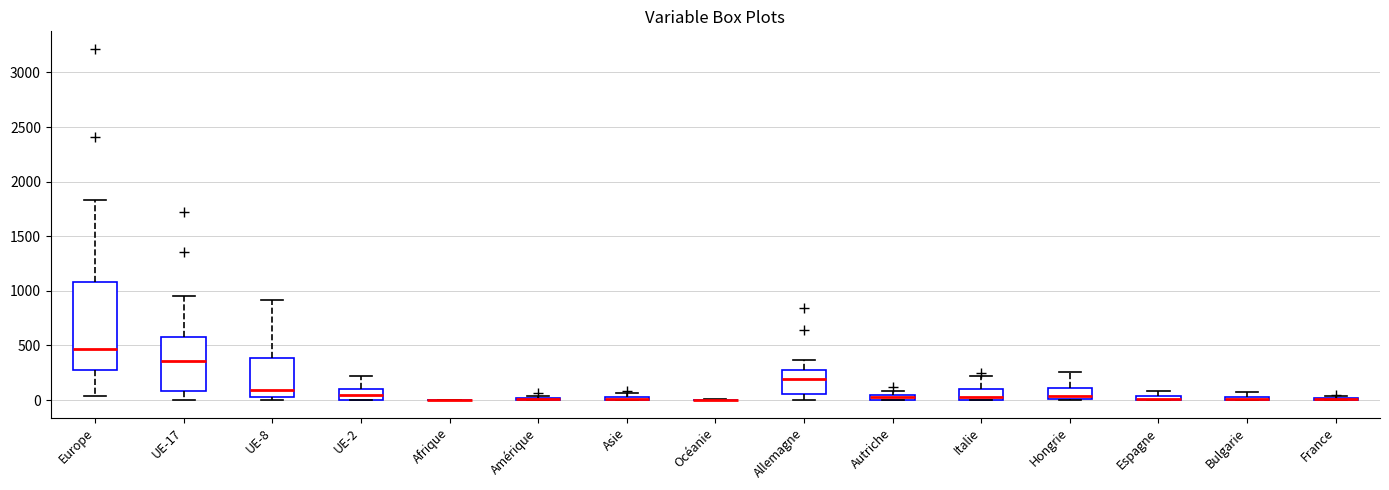

Comparing the boxes themselves (not the whiskers), which one is the tallest?

Europe